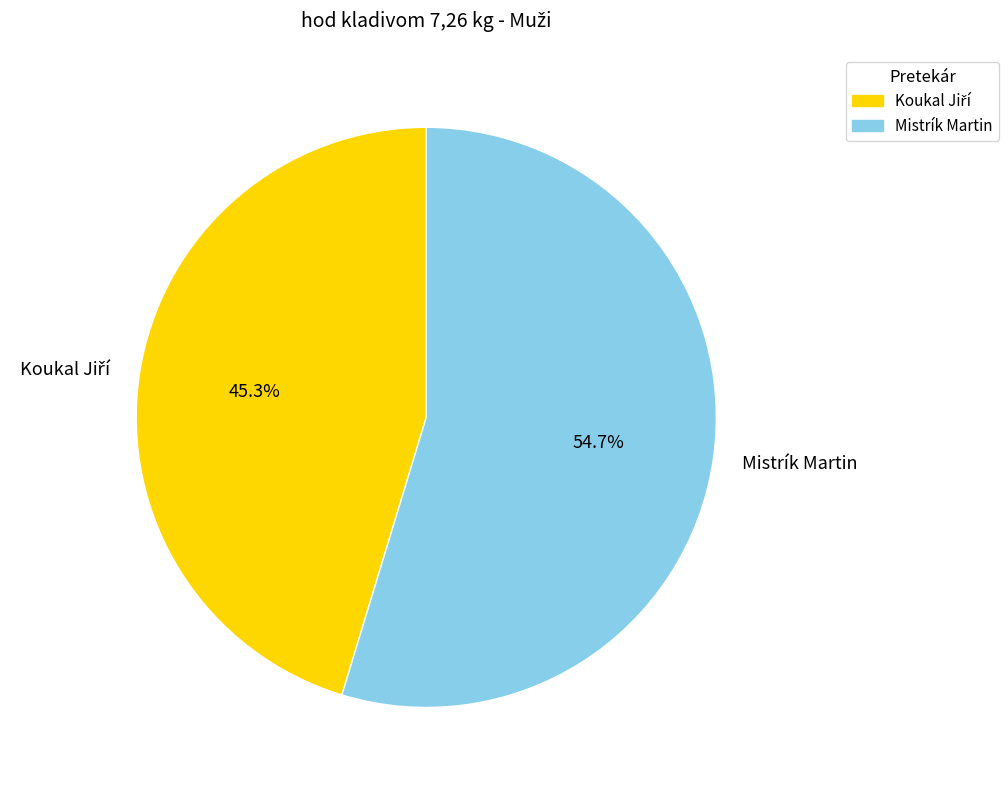

Which category has the biggest portion of the pie?

Mistrík Martin